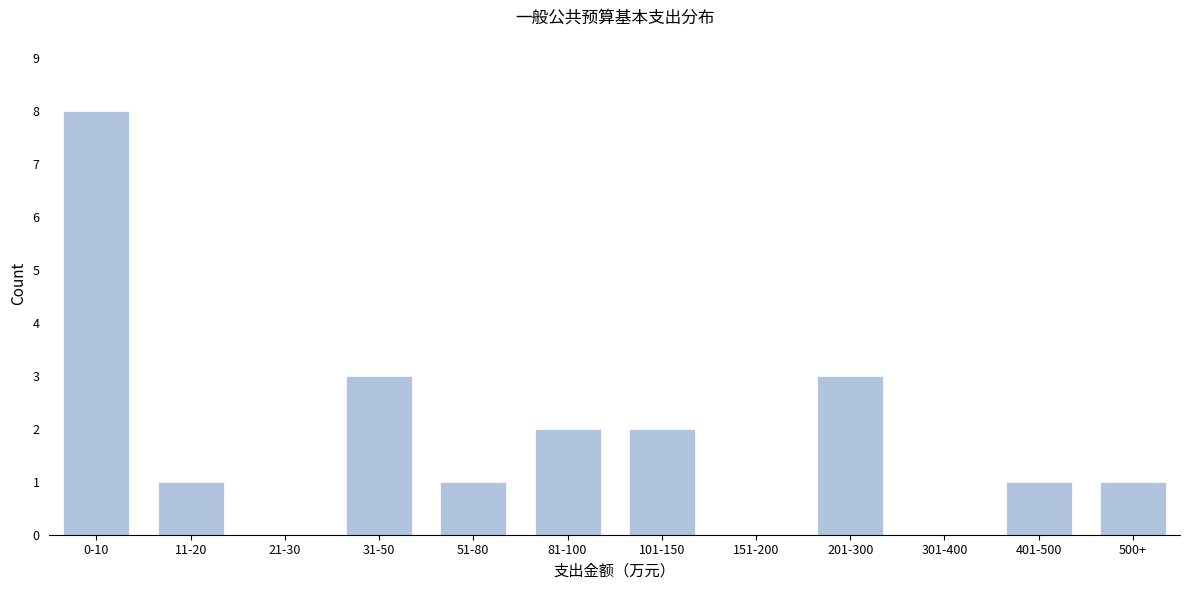

Reading left to right, list all the values displayed in this chart.

0-10=8	11-20=1	21-30=0	31-50=3	51-80=1	81-100=2	101-150=2	151-200=0	201-300=3	301-400=0	401-500=1	500+=1